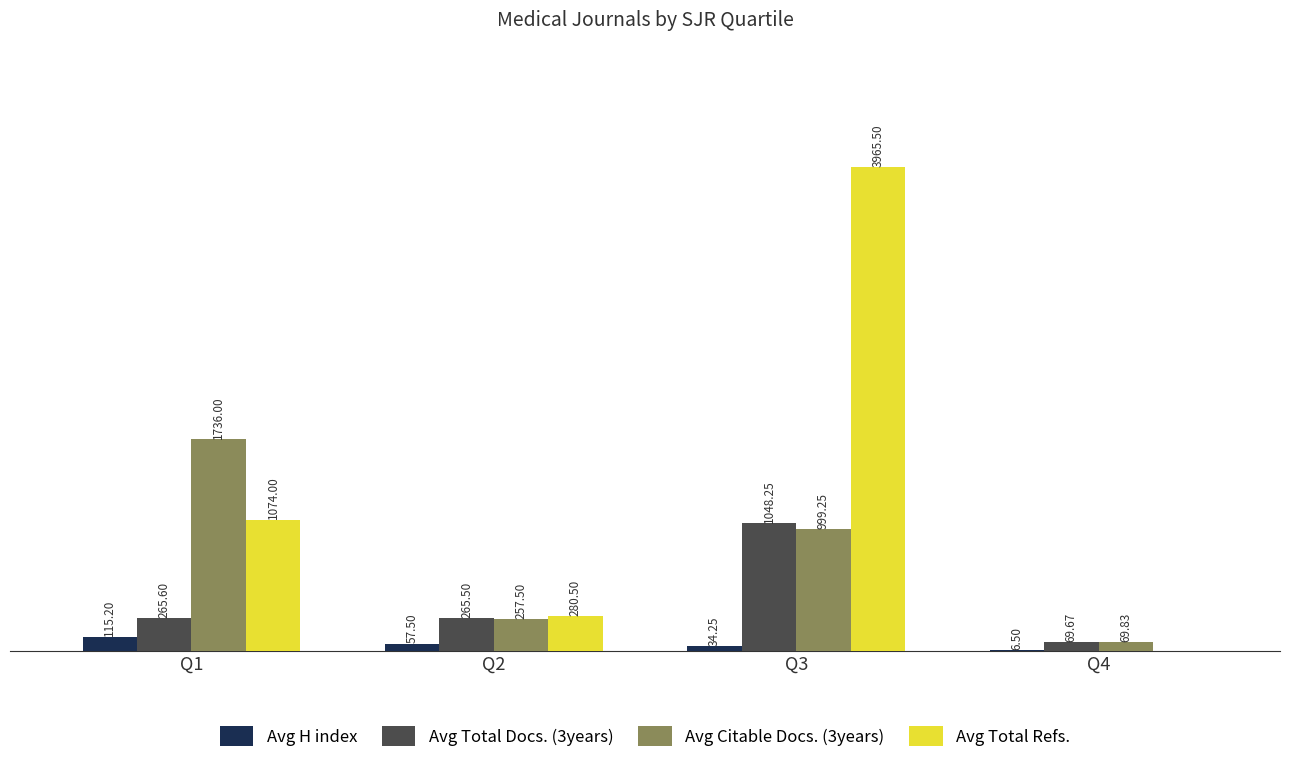

At which category is the sum across all series the highest?

Q3